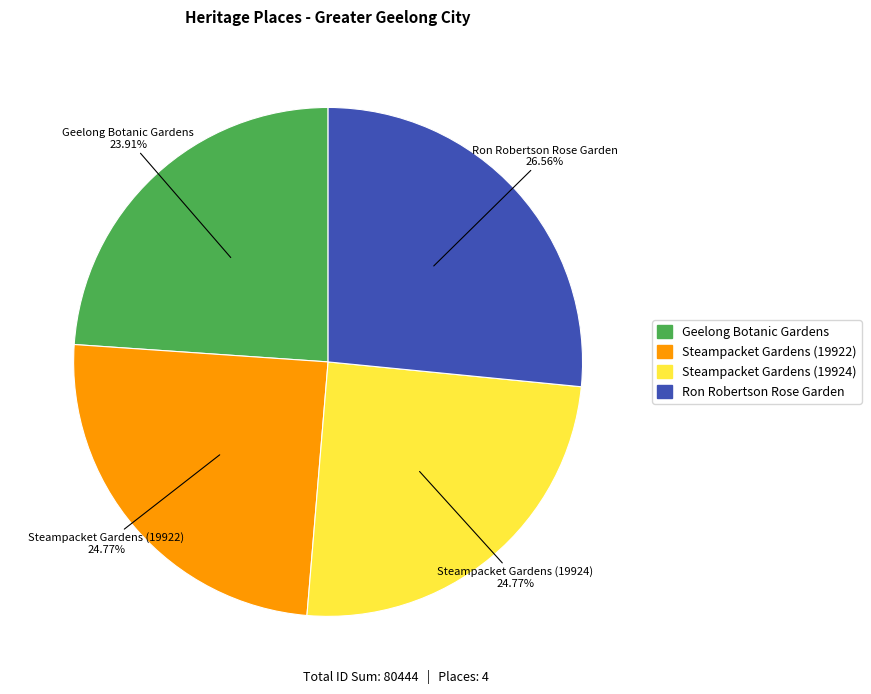

Is Steampacket Gardens (19924) the majority of the pie?

No